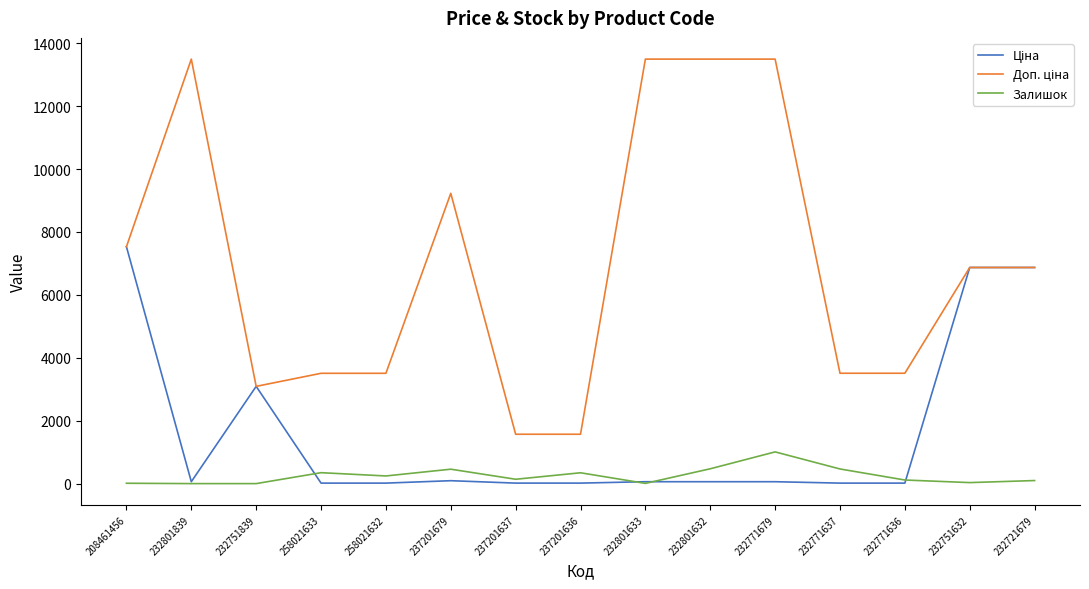

Is it true that Залишок equals 0.0 at 232801839?

True